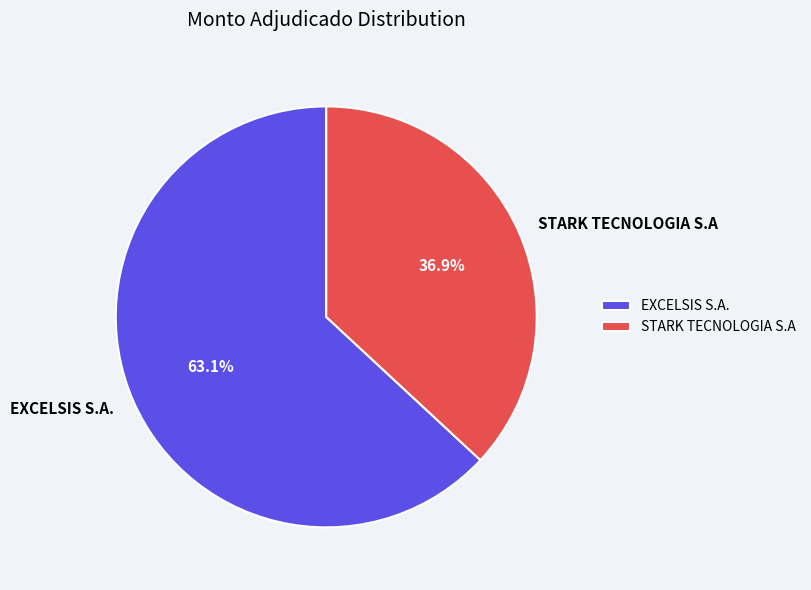

To the nearest percent, what is the difference between the largest and smallest slice percentages?

26%